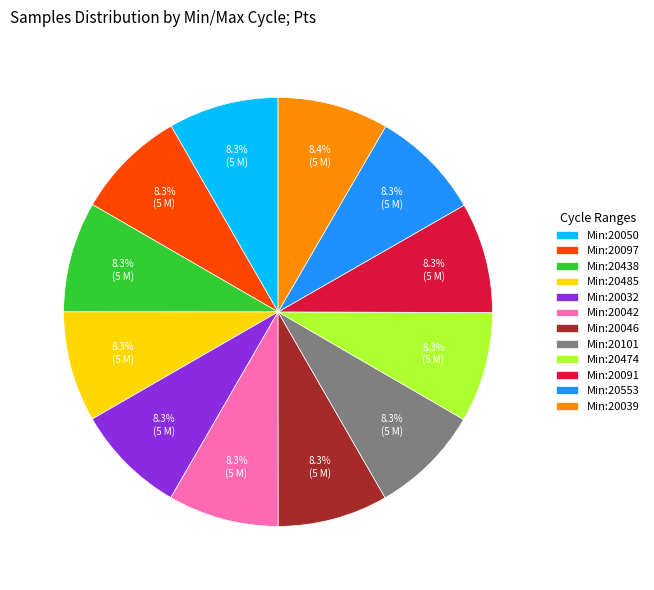

How much of the chart is everything except Min:20474?

91.7%